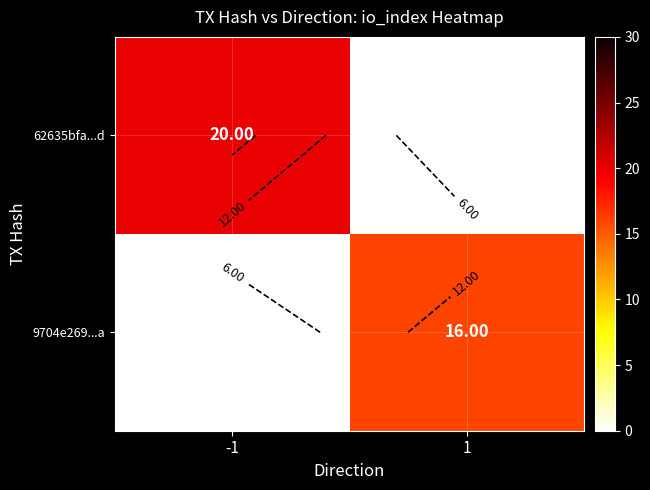

Is it true that 9704e269...a equals 16 at 1?

True